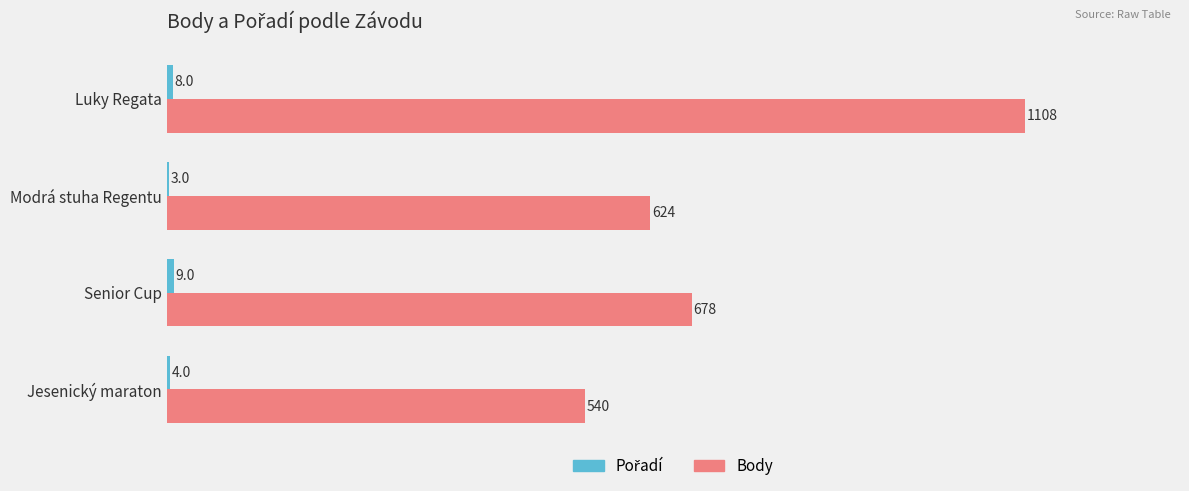

How many categories are shown in the chart?

4